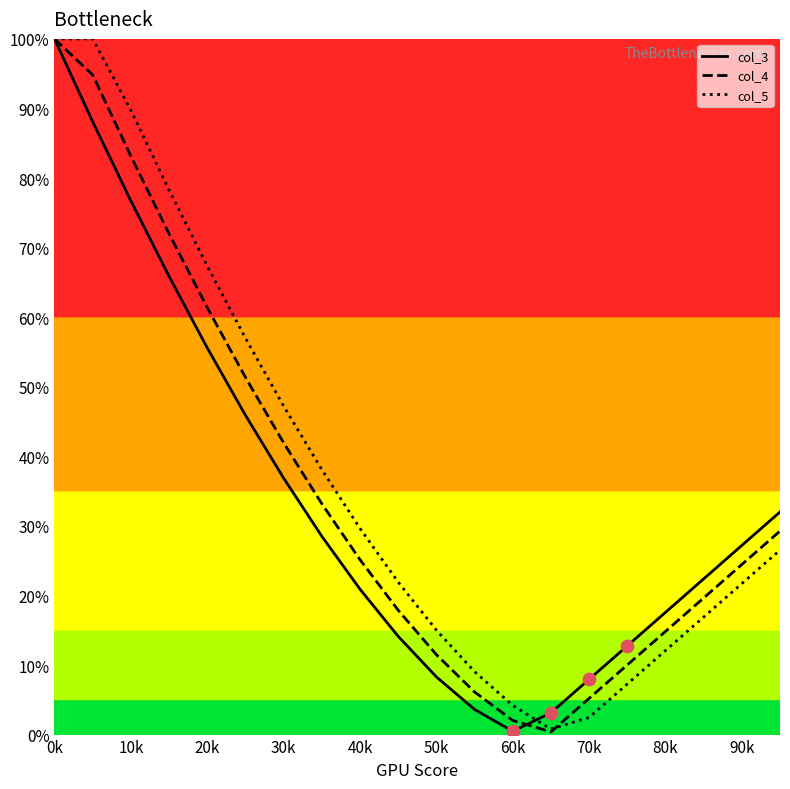

Which series has the largest total across all categories?

col_5